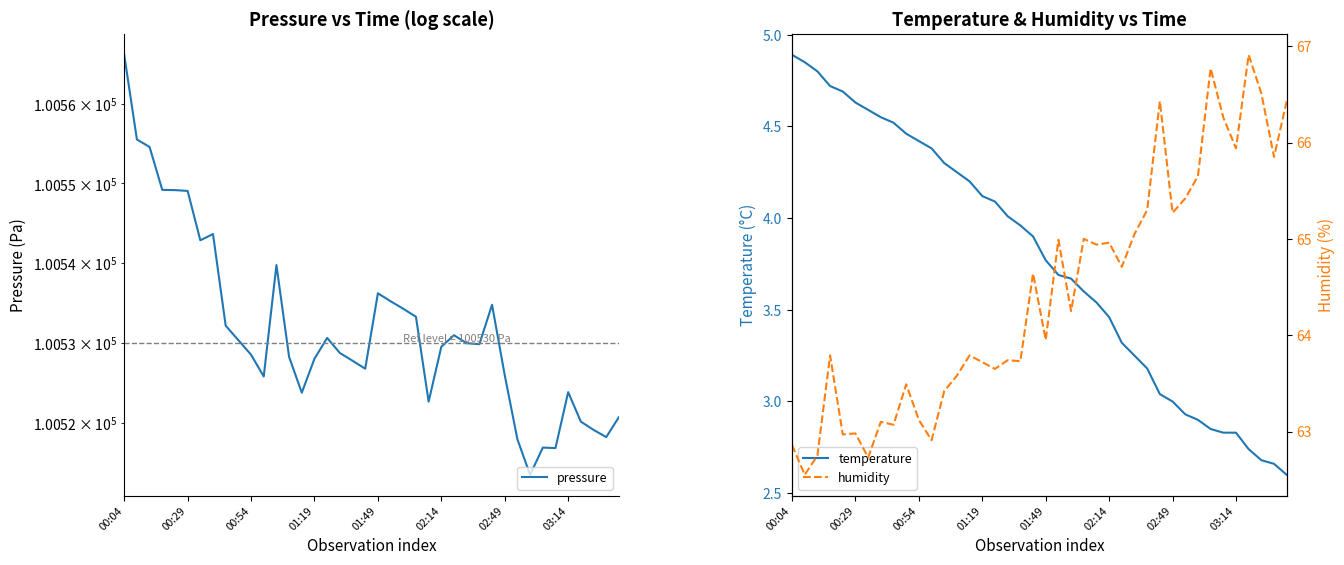

What is the difference between the pressure values at 01:19 and 20?

12.9